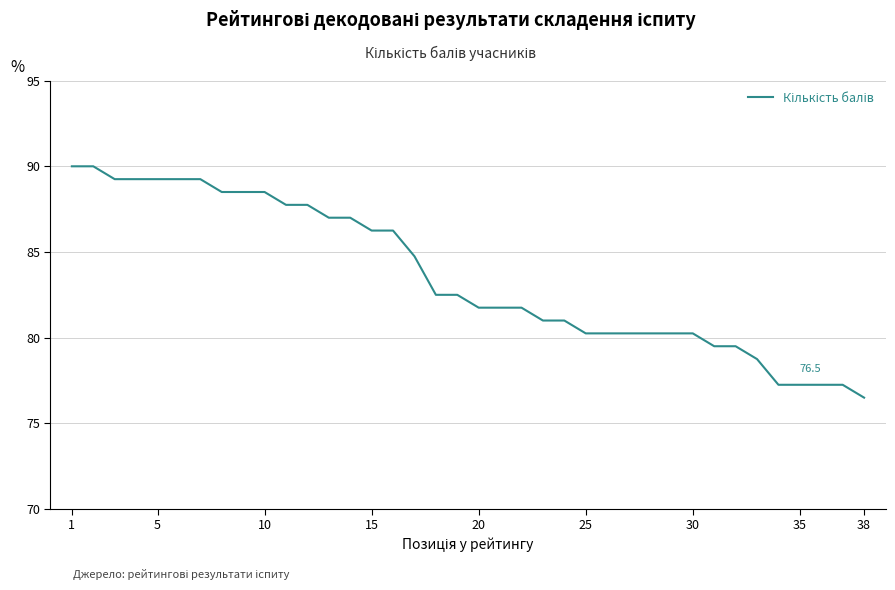

What is the minimum value shown in the chart?

76.5